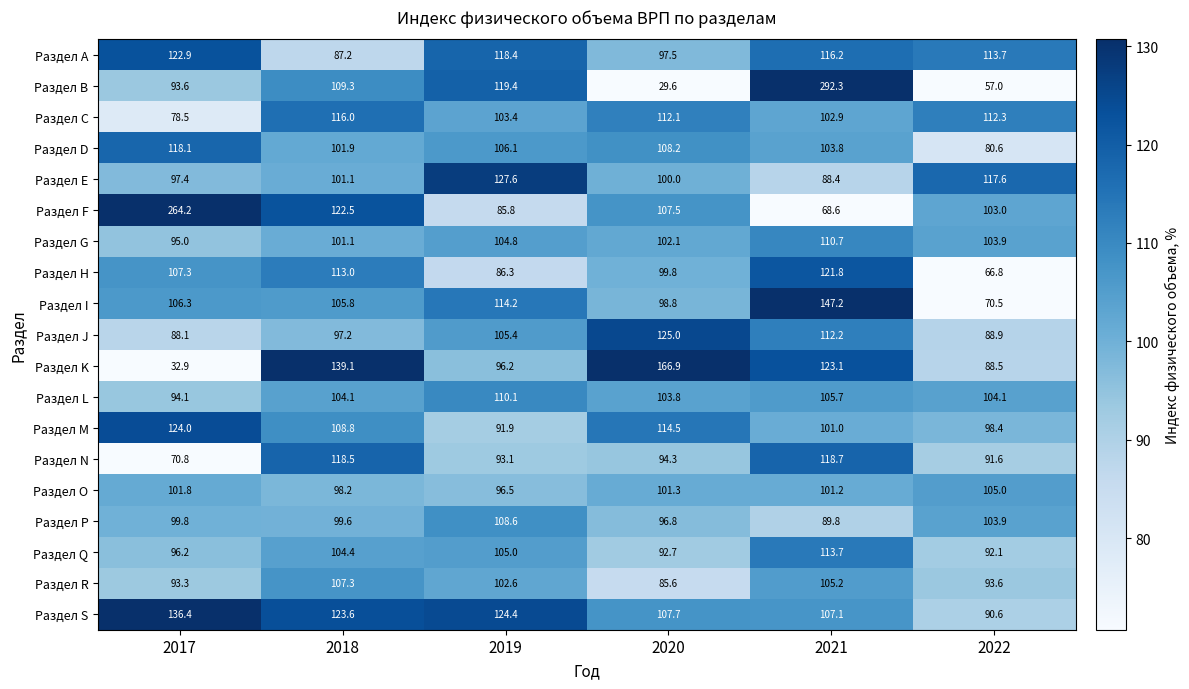

How many data points does each series have?

6